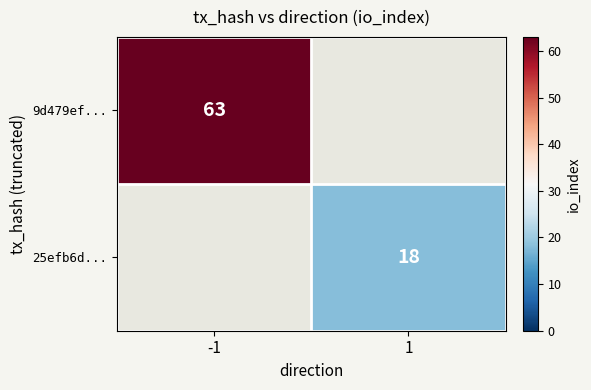

The 9d479ef... series shows 63 at -1. True or false?

True